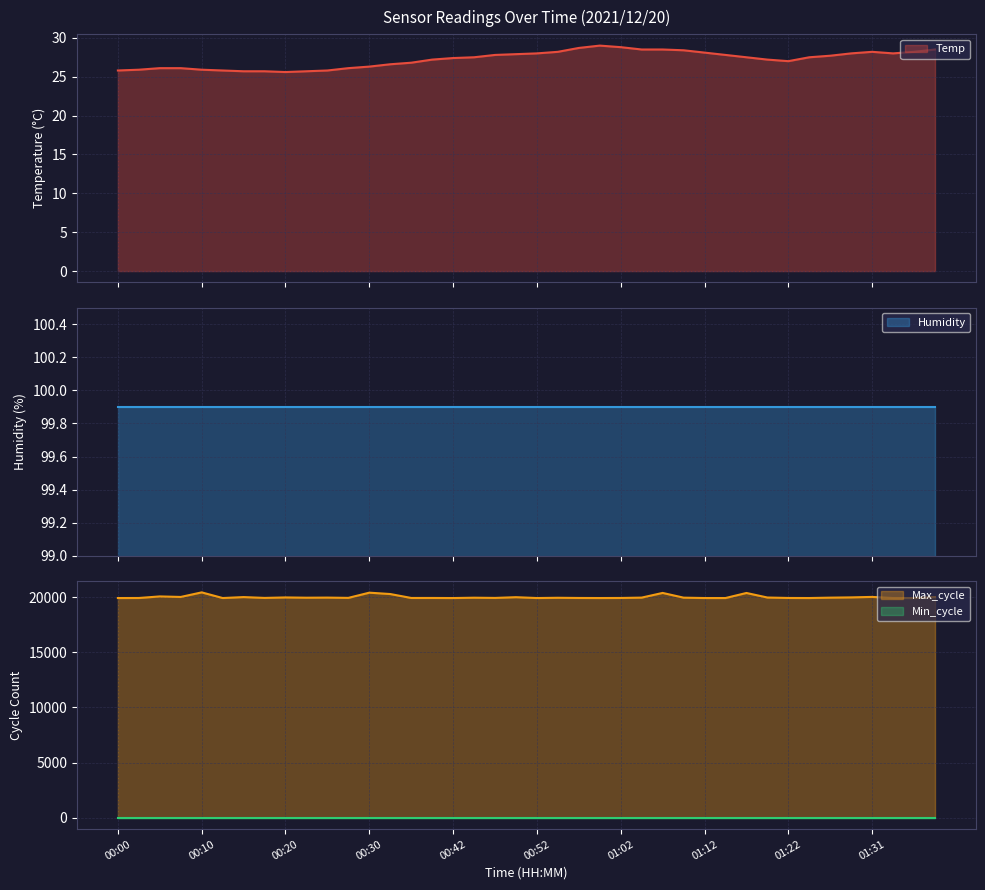

At which label does Max_cycle first exceed 19939?

00:05